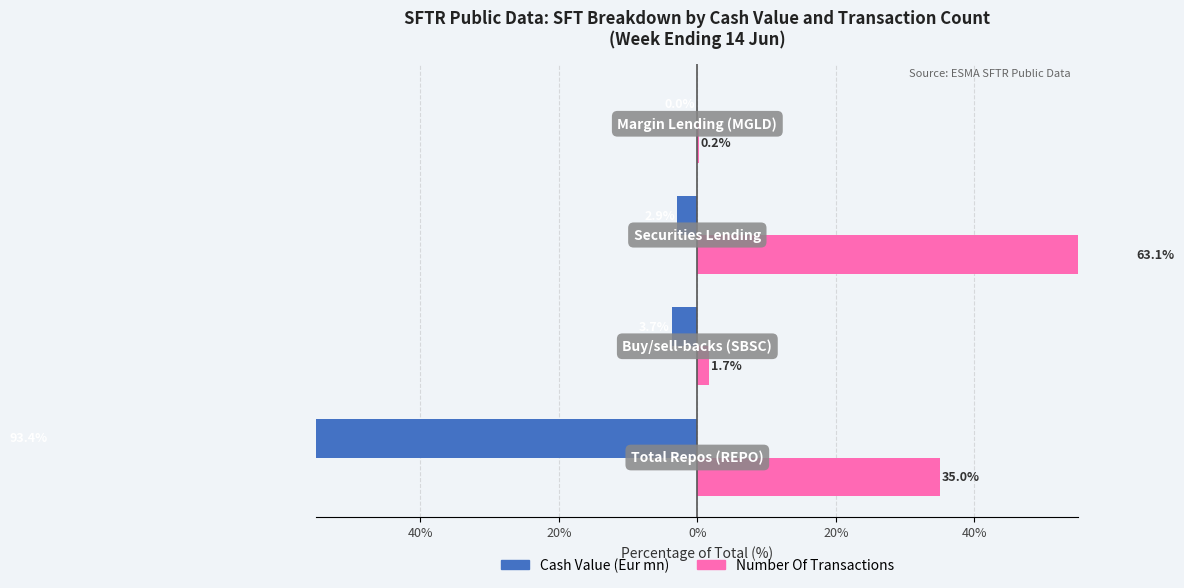

Are the bars grouped side by side (vs. stacked)?

Yes